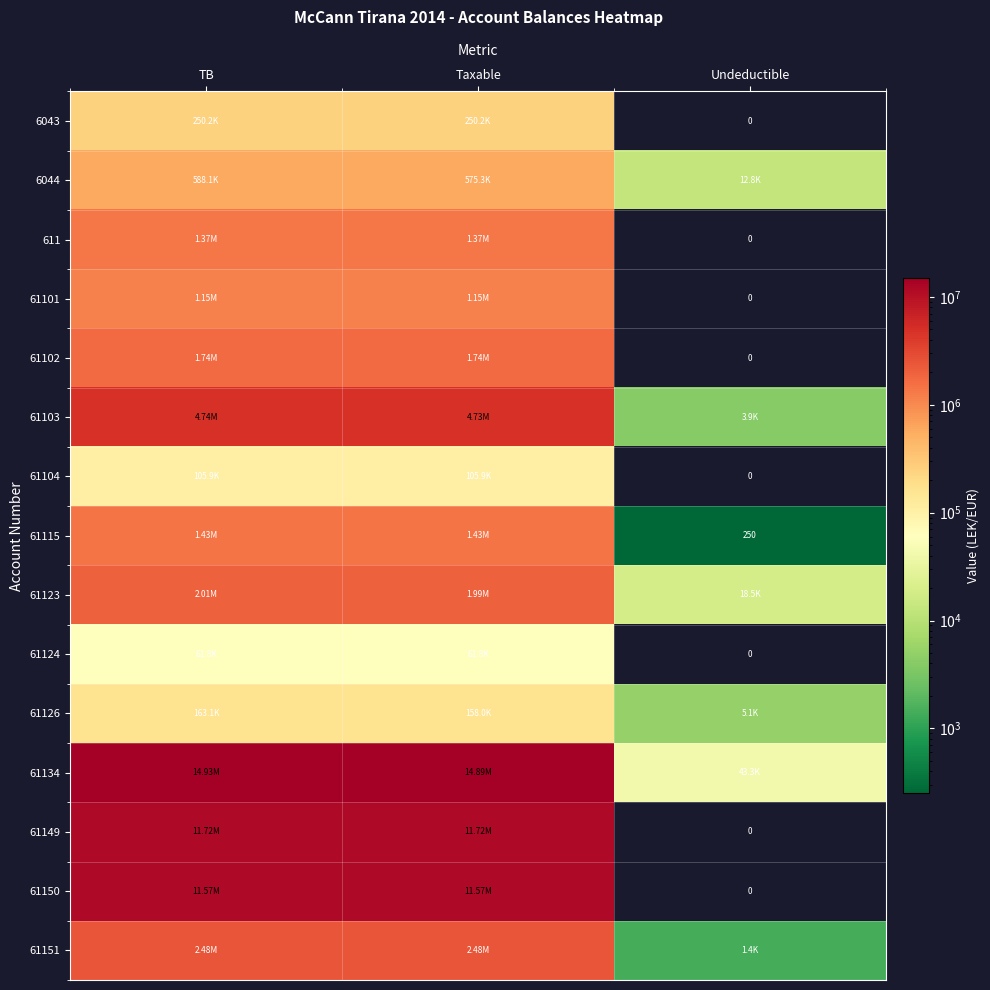

True or false: 61123 has a value of 3544528.4 at TB.

False